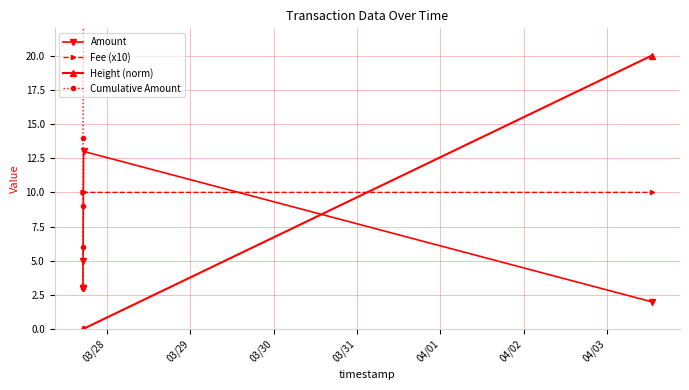

What is the difference between the highest and lowest values at 03/28?

10.0